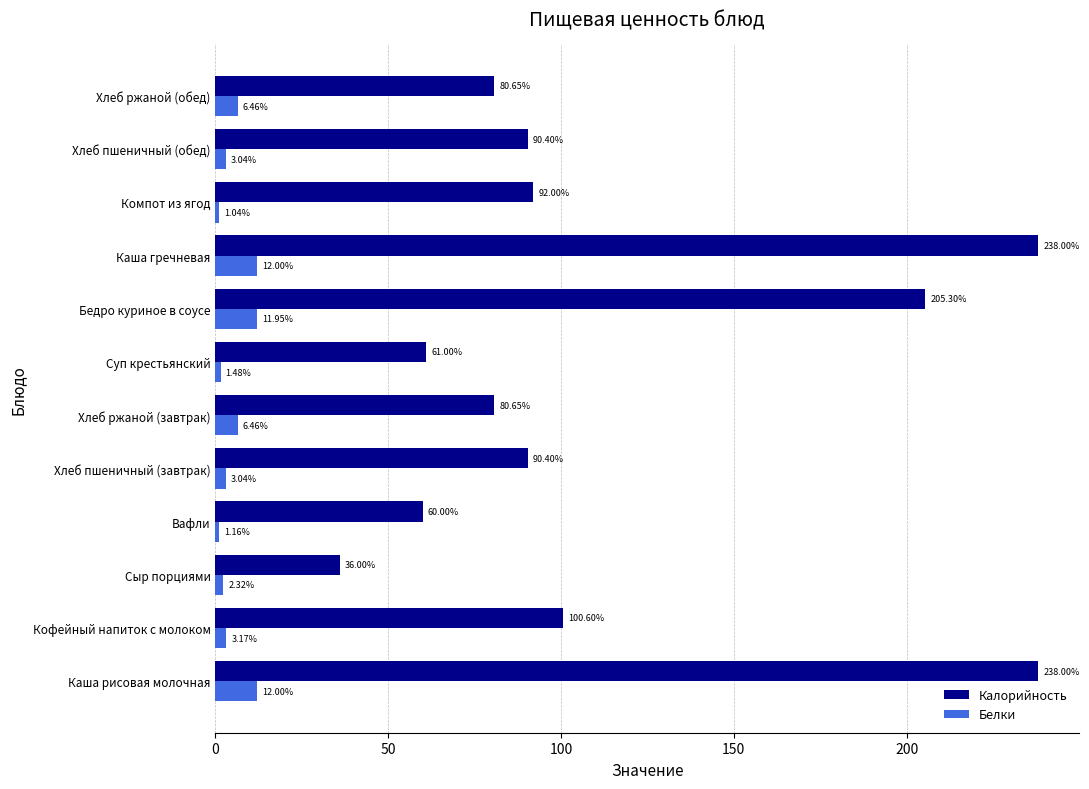

List the series in order of their overall mean, lowest first.

Белки, Калорийность